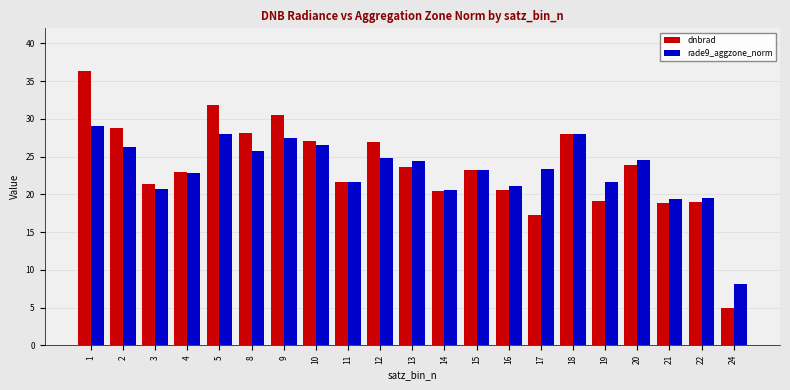

What is the sum of all dnbrad values?

494.3